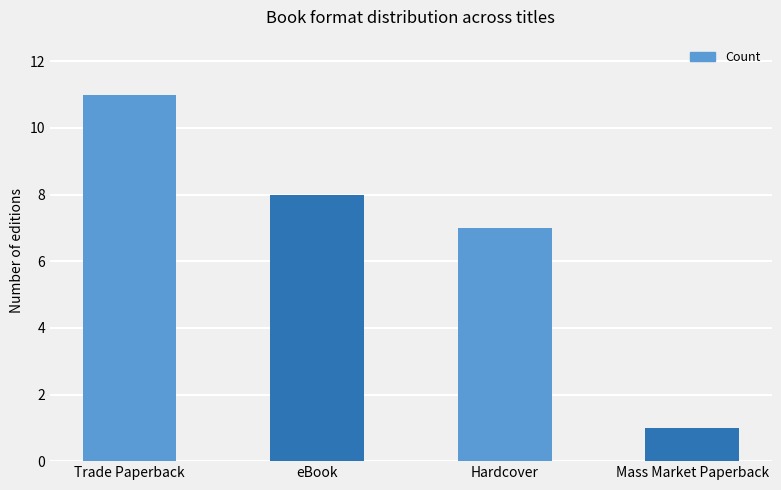

What is the sum of the values at Hardcover and Trade Paperback?

18